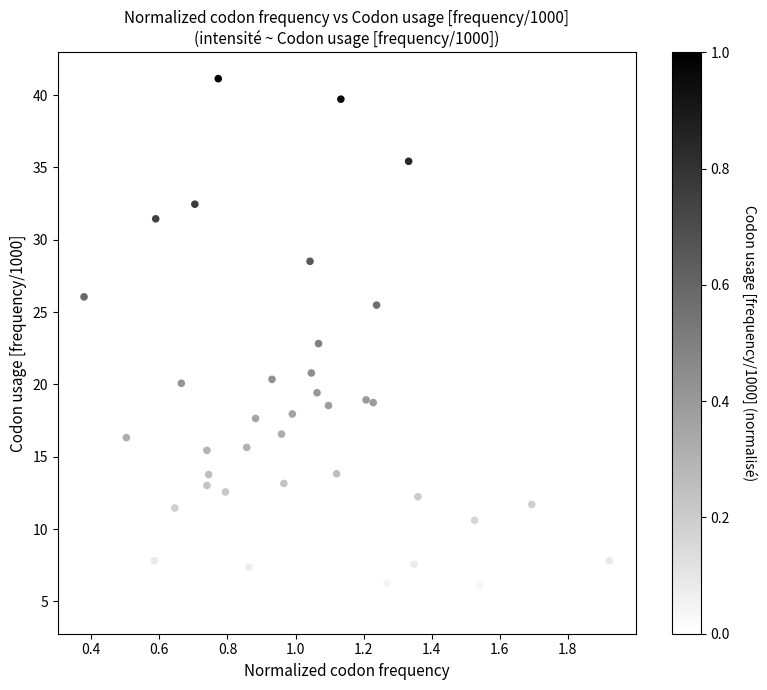

What is the range of X values (max minus min)?

1.5